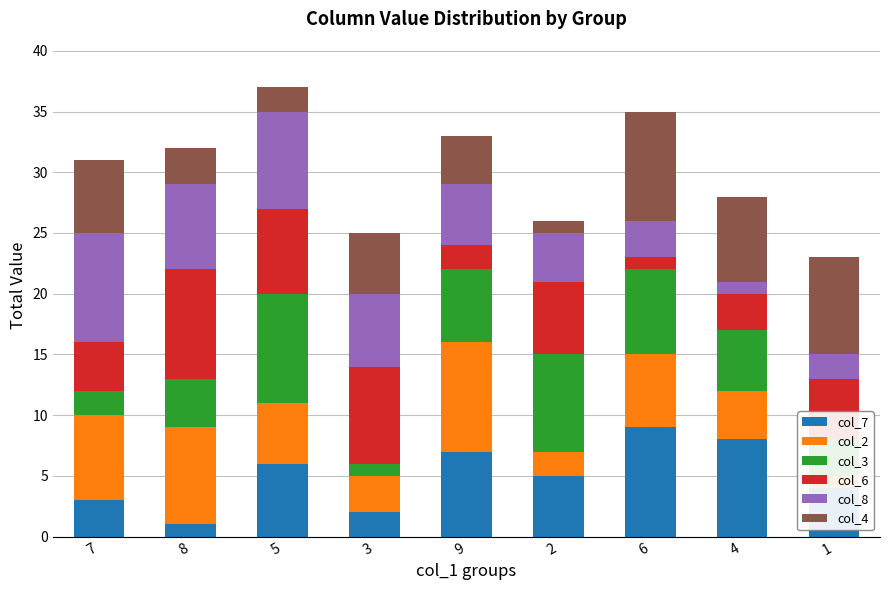

The value of col_4 at 9 is 2. True or false?

False